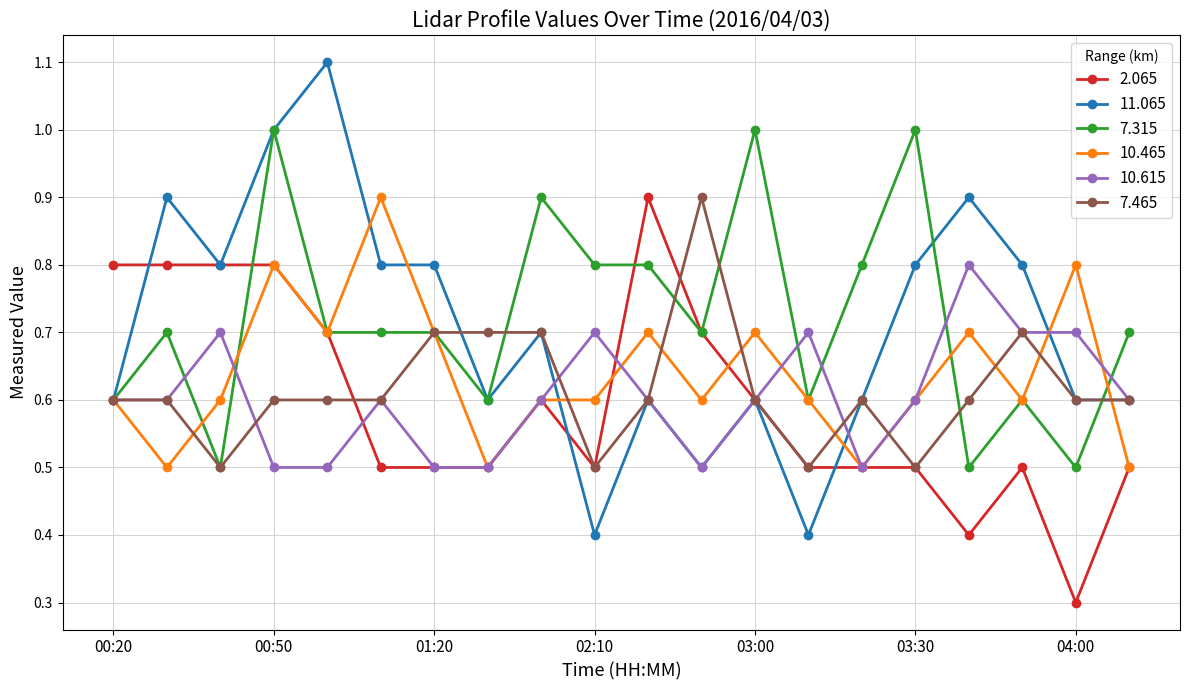

What is the highest value of the 7.465 series?

0.9